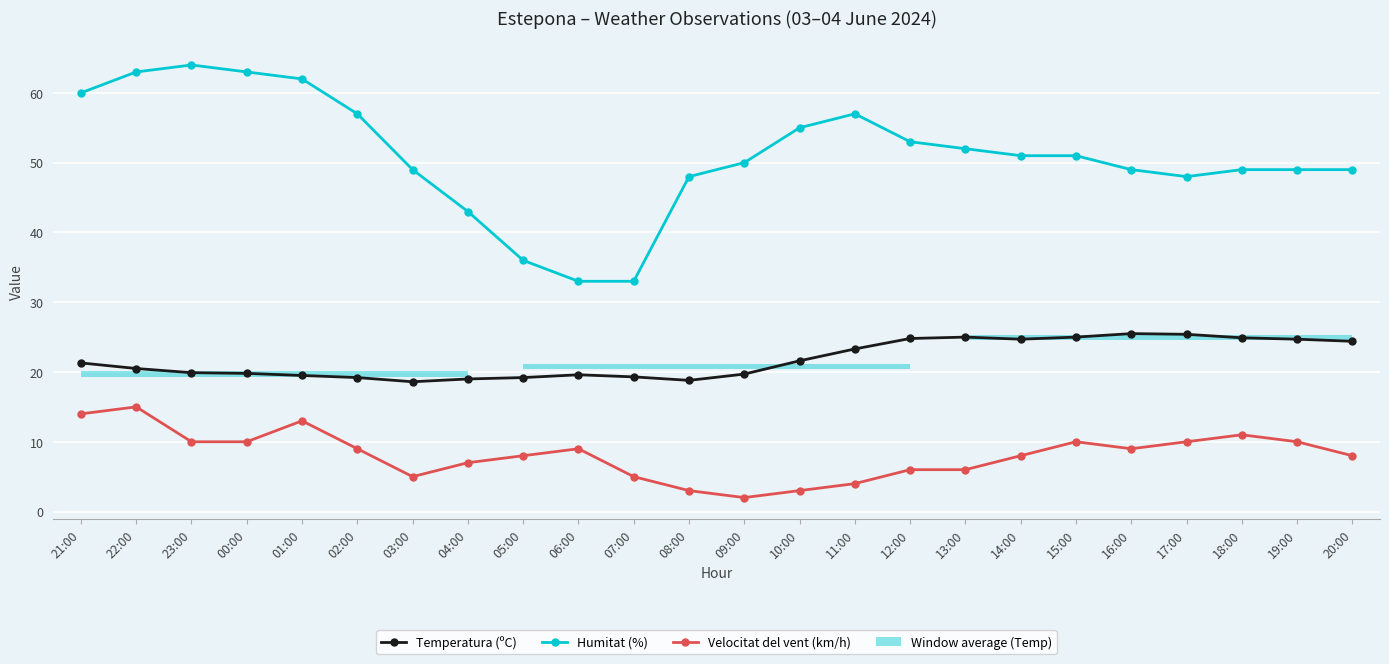

True or false: Humitat (%) and Temperatura (ºC) intersect in this chart.

False